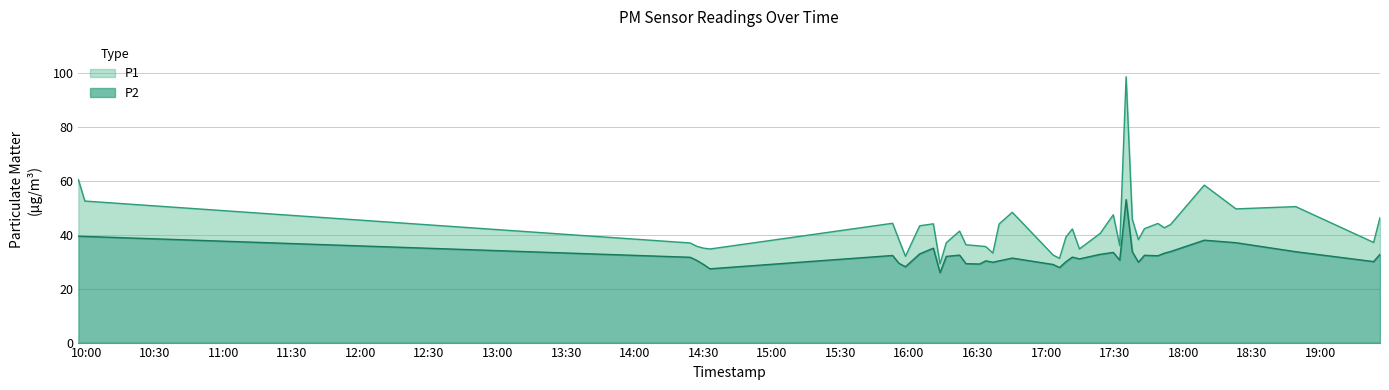

Rank the series at 2023-01-16T16:36:43 from highest to lowest value.

P1, P2